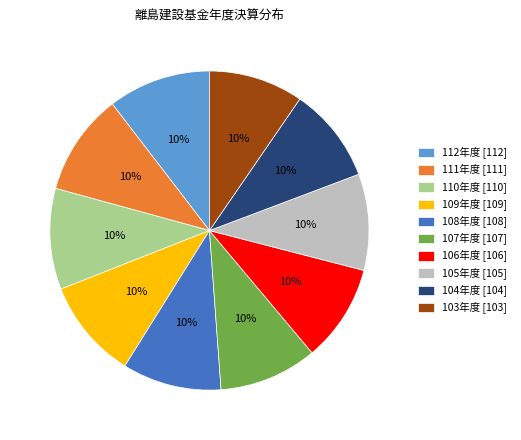

How many segments does this pie chart have?

10